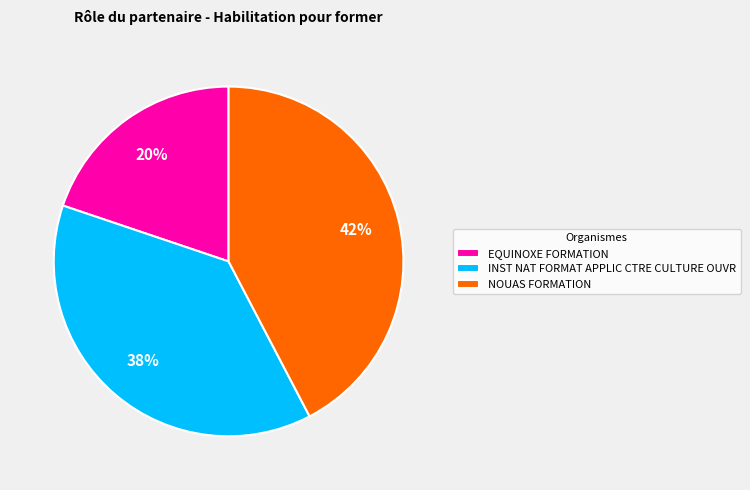

Does any single category account for the majority?

No